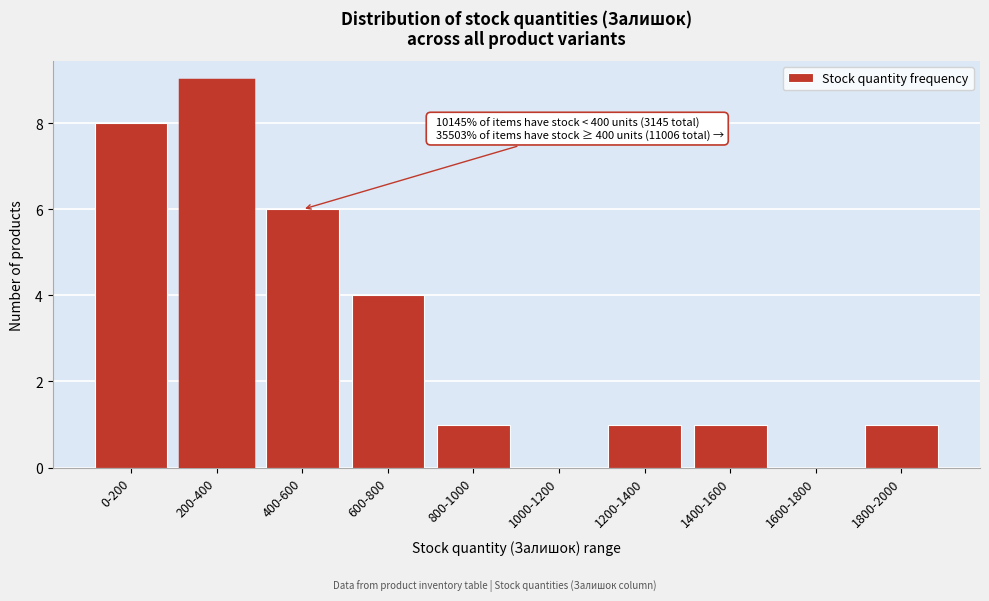

Reading left to right, transcribe all the data shown in this chart.

0-200=8	200-400=9	400-600=6	600-800=4	800-1000=1	1000-1200=0	1200-1400=1	1400-1600=1	1600-1800=0	1800-2000=1